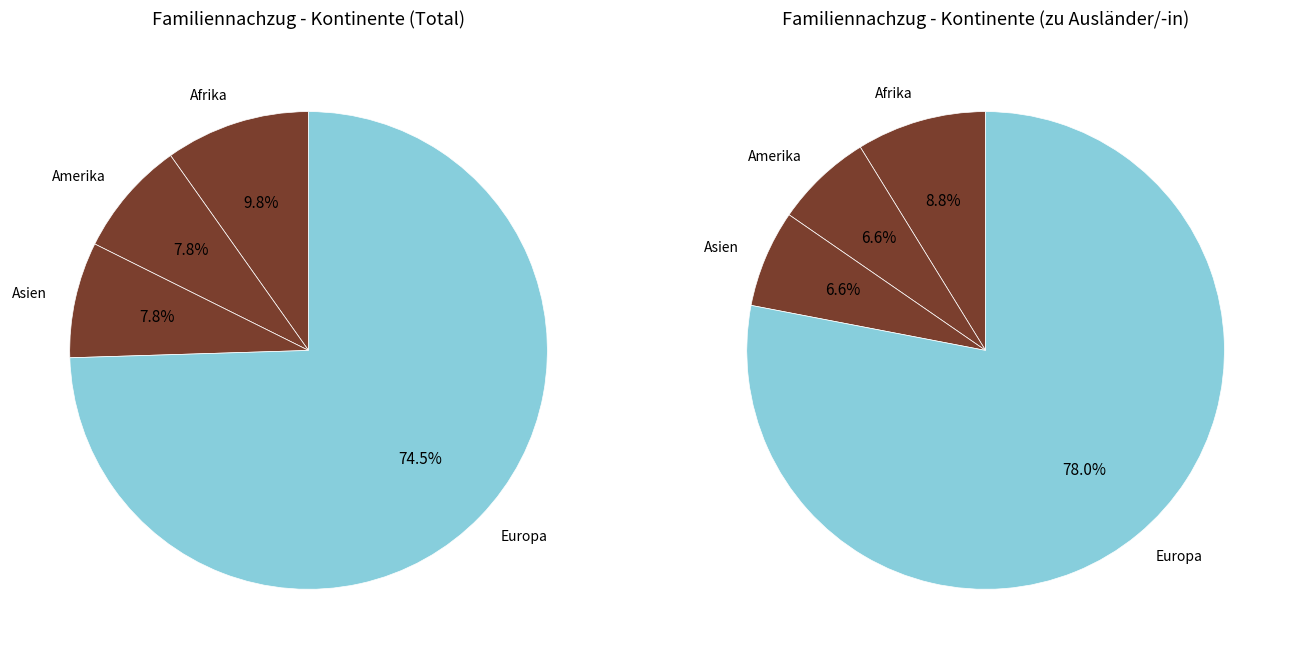

How many slices are in this pie chart?

4